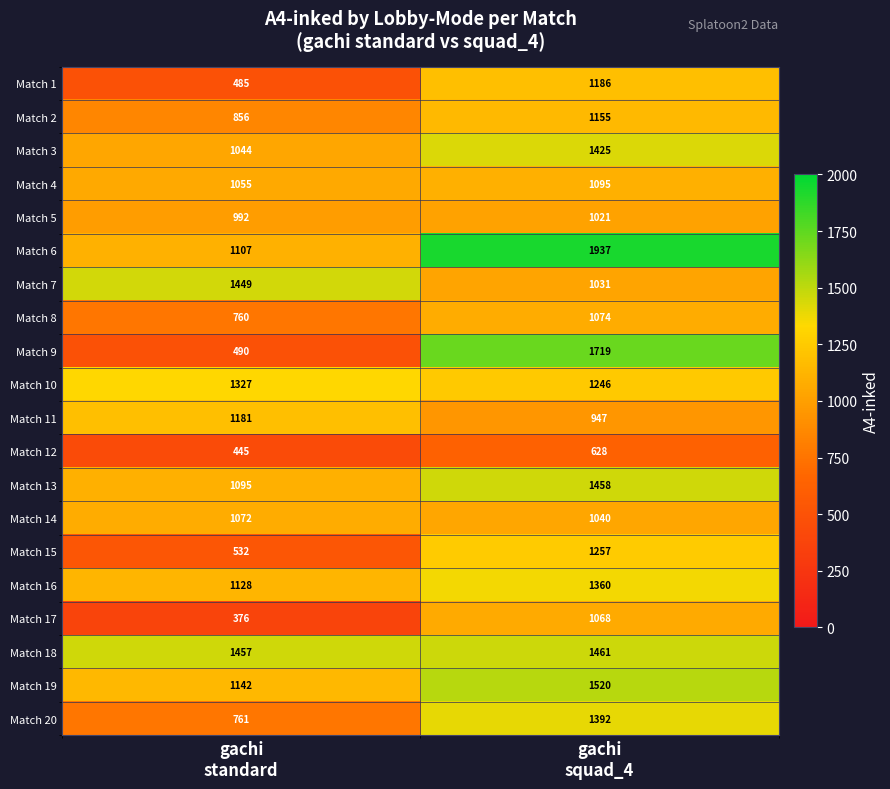

Rank the series by their maximum value, from lowest to highest.

Match 12, Match 5, Match 17, Match 14, Match 8, Match 4, Match 2, Match 11, Match 1, Match 15, Match 10, Match 16, Match 20, Match 3, Match 7, Match 13, Match 18, Match 19, Match 9, Match 6